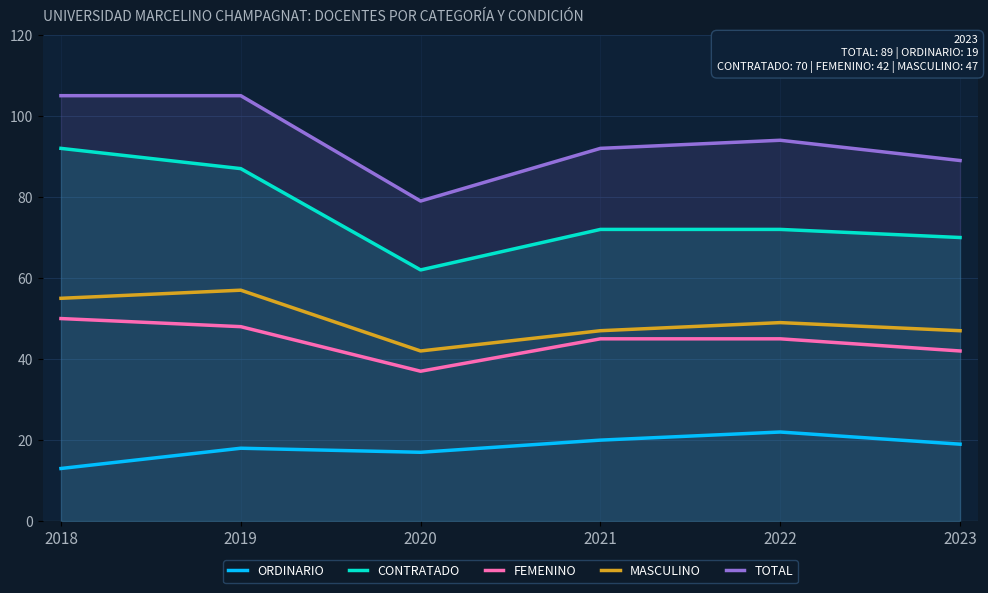

Which series has the largest range (max minus min)?

CONTRATADO